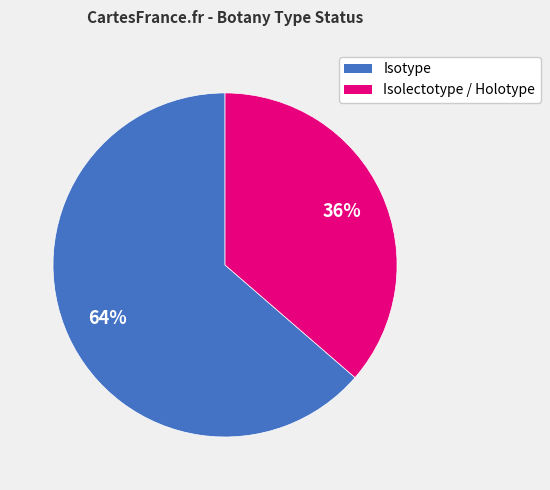

To the nearest percent, what is the average slice percentage?

50%